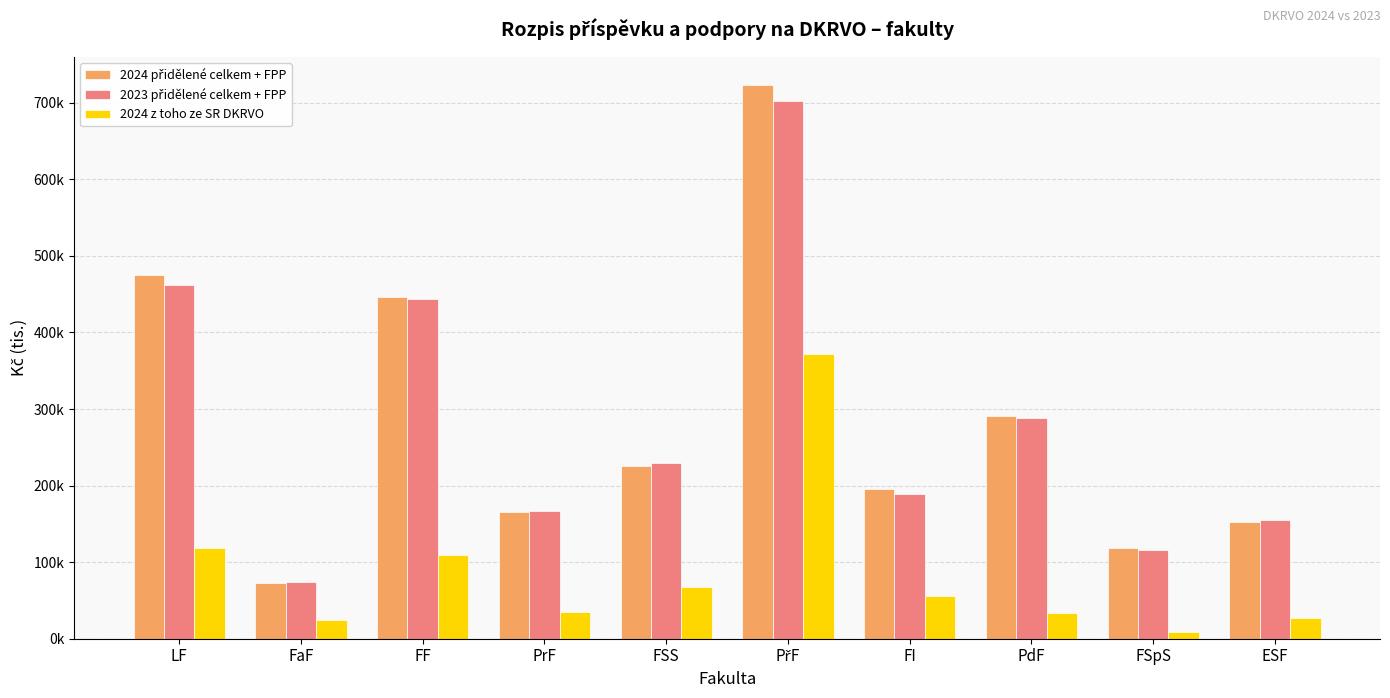

Where is 2024 z toho ze SR DKRVO nearest to the value 190745?

LF